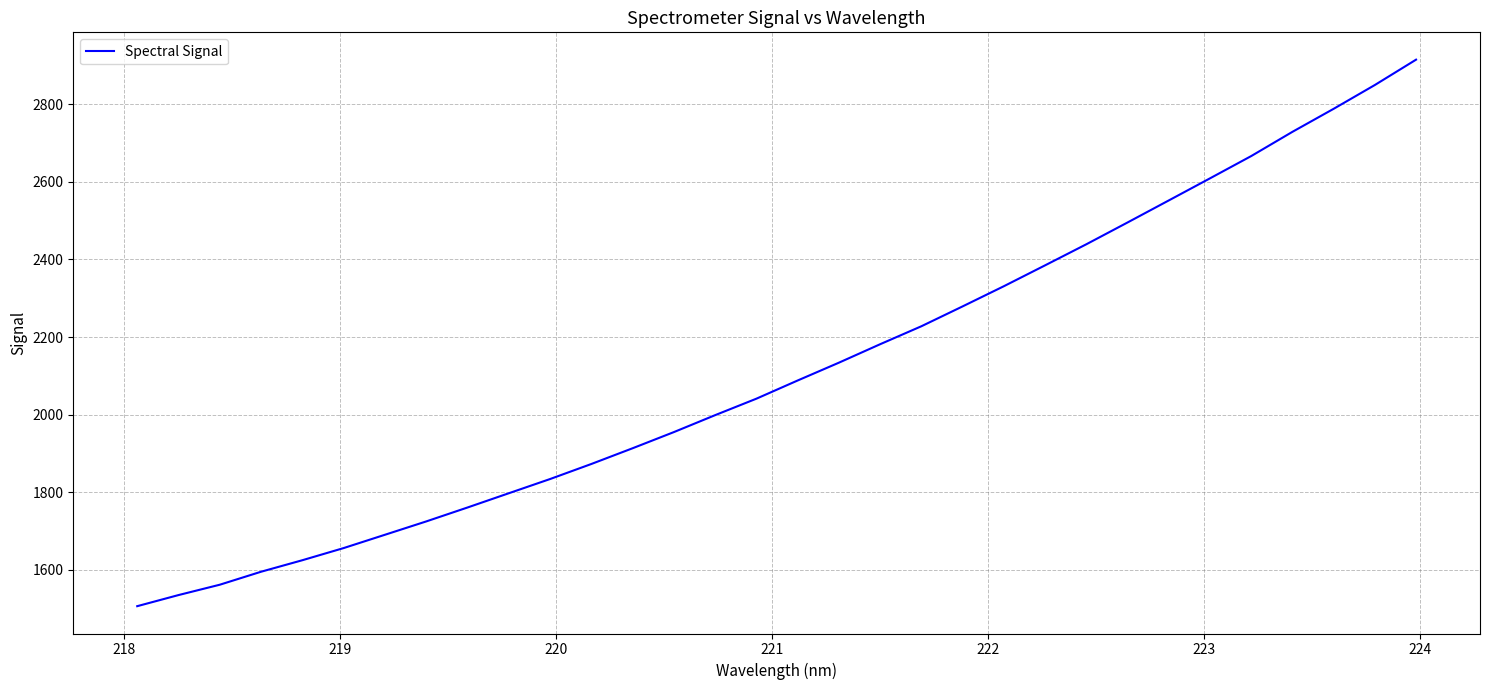

What is the minimum value shown in the chart?

1505.7